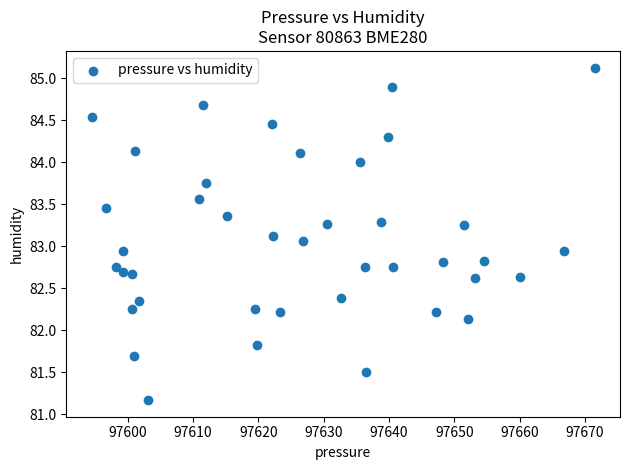

What is the range of X values (max minus min)?

77.1